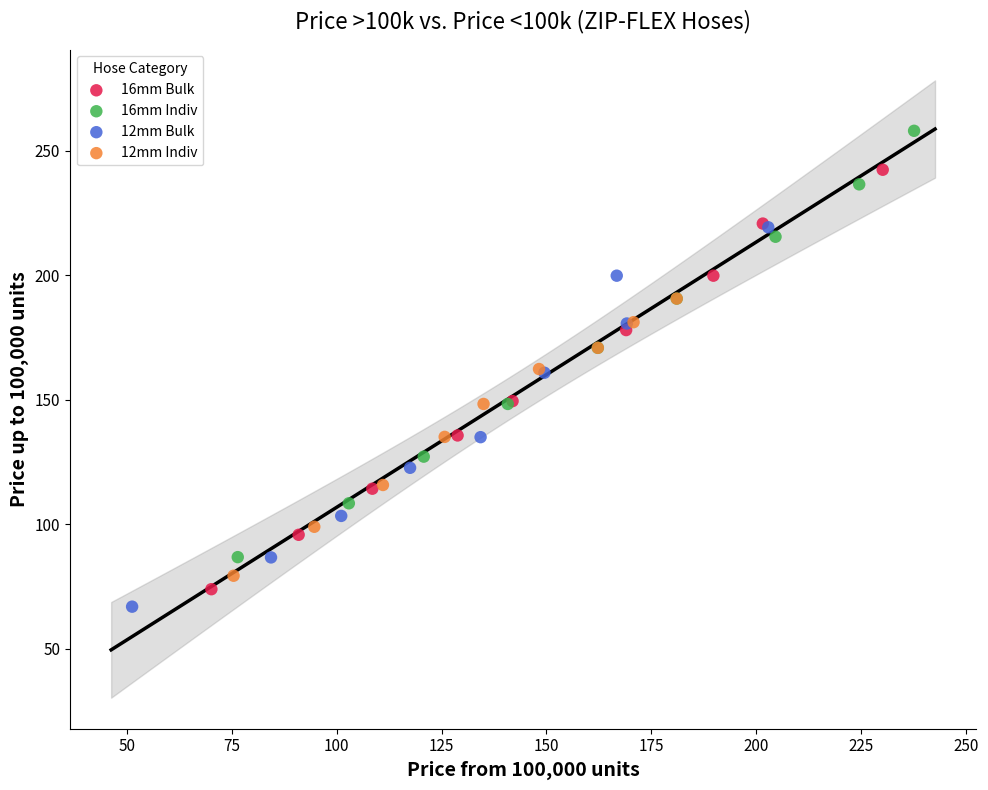

Which series contains the highest Y value?

16mm Indiv